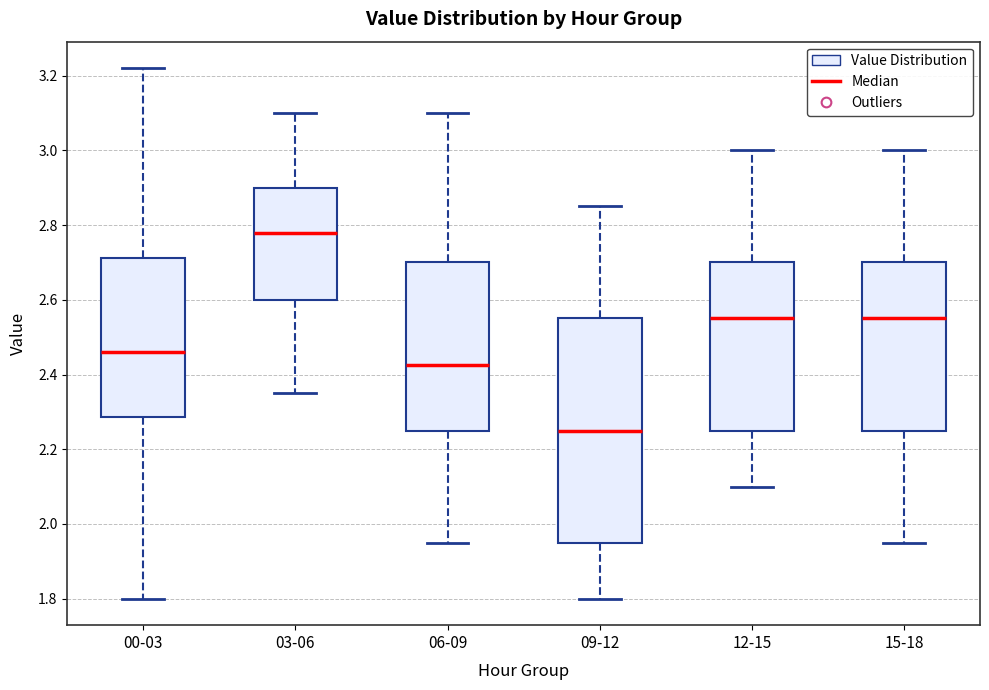

Which box's median line is the lowest?

09-12